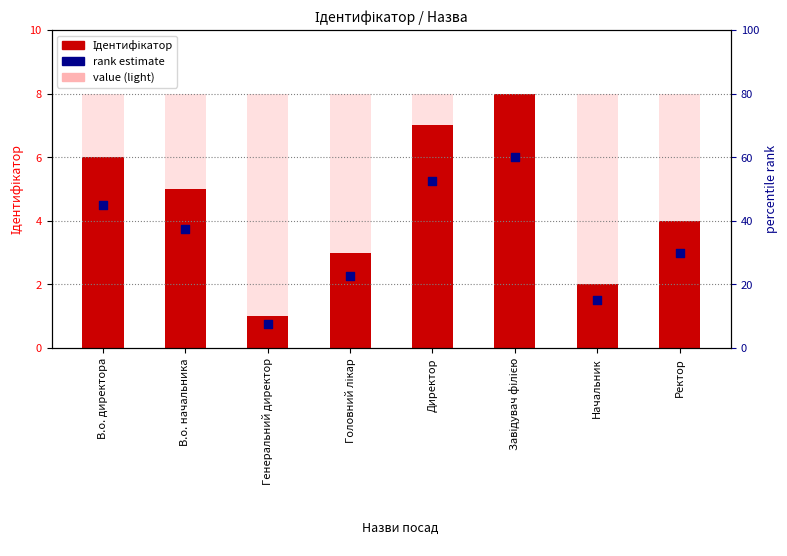

Which series contains the lowest Y value?

rank estimate